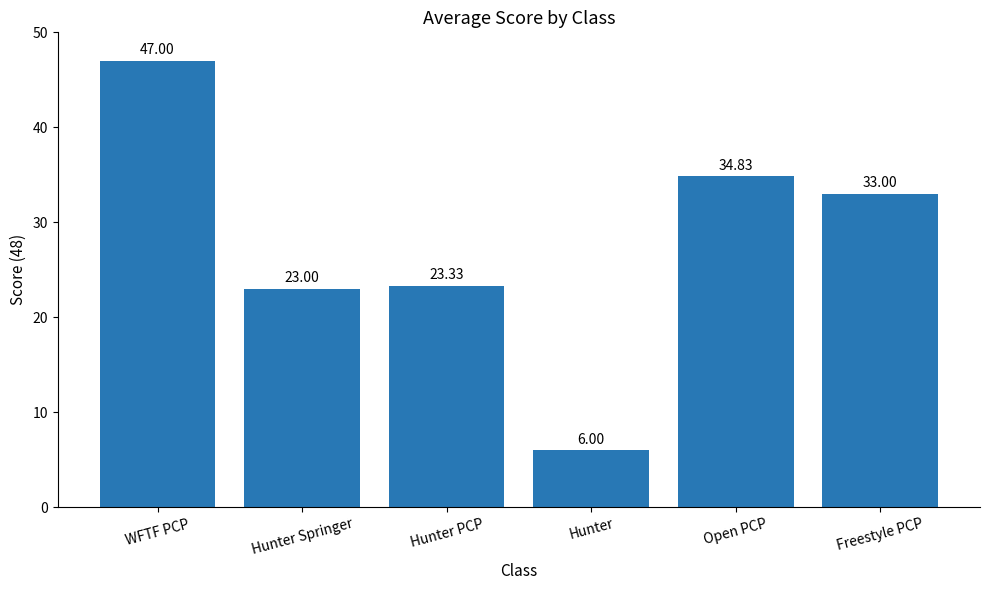

True or false: the data shows 24.2 at Open PCP.

False